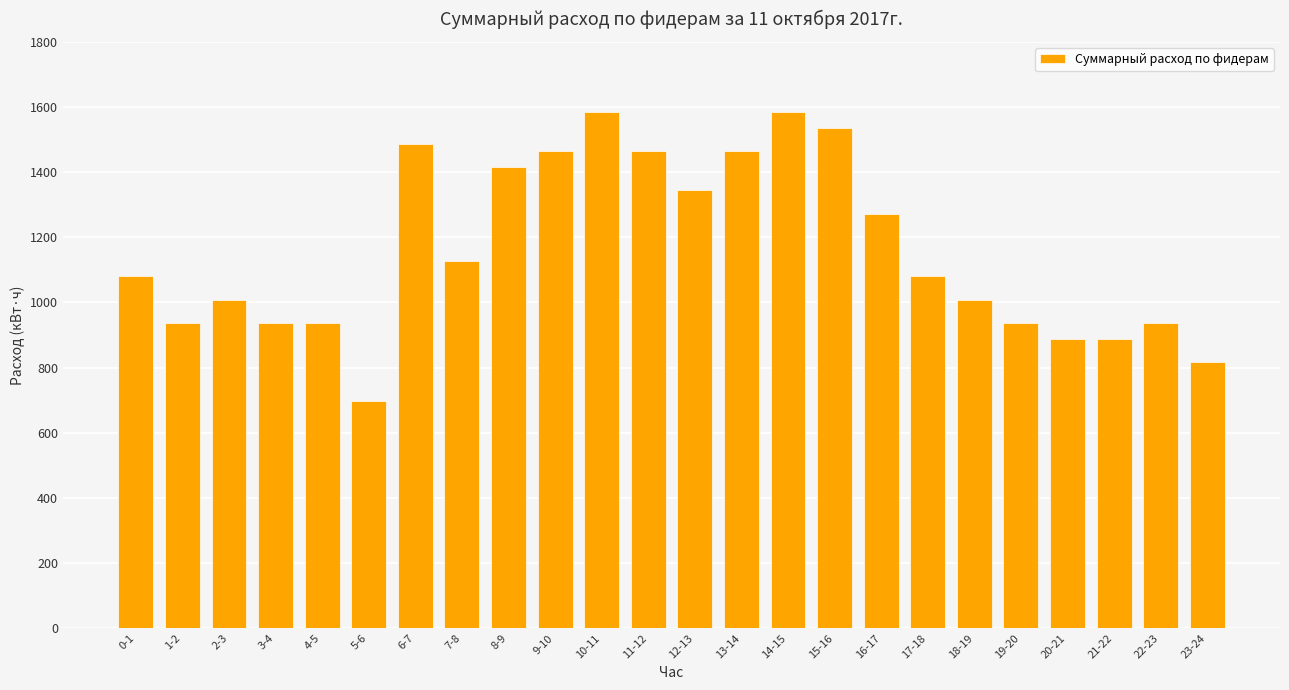

What is the label of the 15th bar from the right?

9-10